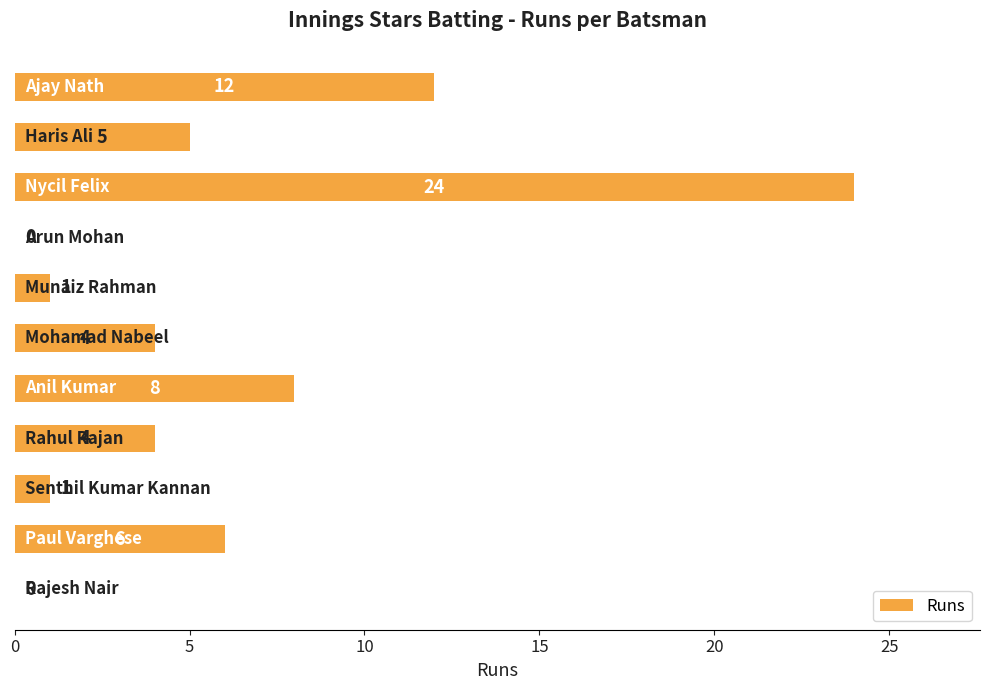

What is the sum of all values?

65